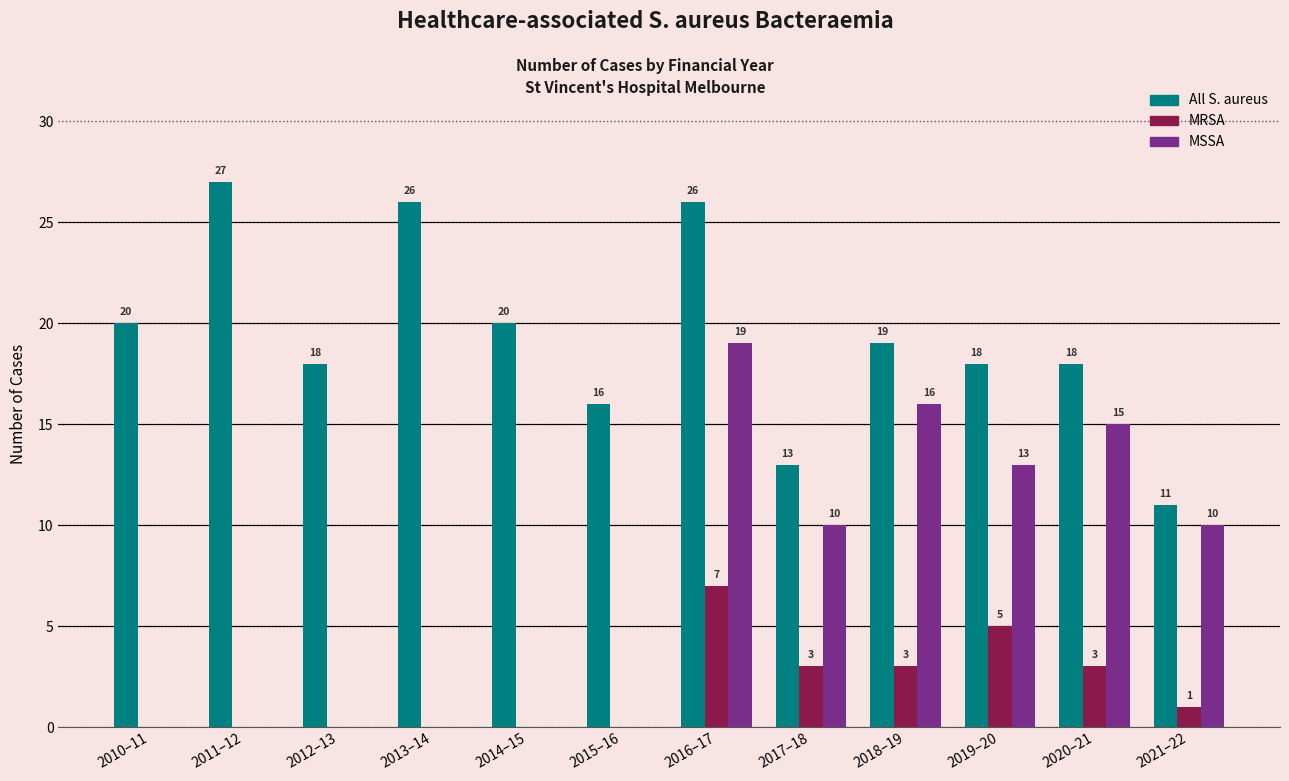

How many values in MRSA are above zero?

6